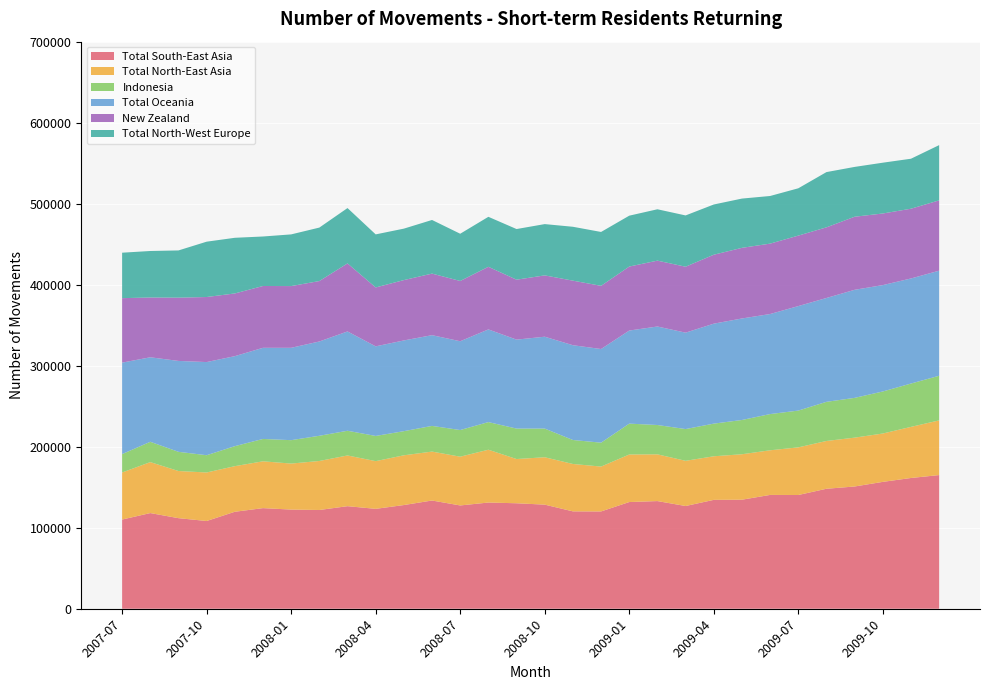

Reading right to left, transcribe all the data shown in this chart.

Total South-East Asia: 2009-12=165000	2009-11=161400	2009-10=156600	2009-09=150900	2009-08=148100	2009-07=140400	2009-06=140500	2009-05=134600	2009-04=134400	2009-03=126800	2009-02=132900	2009-01=131700	2008-12=120100	2008-11=120200	2008-10=128500	2008-09=130200	2008-08=131100	2008-07=127500	2008-06=133600	2008-05=128000	2008-04=123300	2008-03=126600	2008-02=121900	2008-01=122400	2007-12=124200	2007-11=119700	2007-10=108300	2007-09=111800	2007-08=118100	2007-07=110100
Total North-East Asia: 2009-12=67500	2009-11=63100	2009-10=59700	2009-09=60300	2009-08=59000	2009-07=58800	2009-06=55100	2009-05=56100	2009-04=53800	2009-03=55800	2009-02=57700	2009-01=58700	2008-12=55400	2008-11=58500	2008-10=58500	2008-09=54600	2008-08=65200	2008-07=60200	2008-06=60400	2008-05=61400	2008-04=58900	2008-03=62600	2008-02=60500	2008-01=56800	2007-12=57800	2007-11=56300	2007-10=59900	2007-09=58200	2007-08=62900	2007-07=58100
Indonesia: 2009-12=55100	2009-11=53500	2009-10=51900	2009-09=49100	2009-08=48300	2009-07=45400	2009-06=44700	2009-05=42300	2009-04=40300	2009-03=39200	2009-02=36200	2009-01=38100	2008-12=29500	2008-11=29600	2008-10=35400	2008-09=37600	2008-08=34100	2008-07=32900	2008-06=31700	2008-05=29800	2008-04=31100	2008-03=30500	2008-02=31100	2008-01=28900	2007-12=27600	2007-11=24700	2007-10=21300	2007-09=23700	2007-08=25100	2007-07=22700
Total Oceania: 2009-12=129700	2009-11=129700	2009-10=131300	2009-09=133400	2009-08=128200	2009-07=129000	2009-06=123500	2009-05=125300	2009-04=123400	2009-03=119000	2009-02=121600	2009-01=114900	2008-12=115600	2008-11=117000	2008-10=113400	2008-09=109800	2008-08=114400	2008-07=109600	2008-06=112000	2008-05=112000	2008-04=110600	2008-03=122600	2008-02=116400	2008-01=114000	2007-12=112500	2007-11=111100	2007-10=115000	2007-09=112200	2007-08=104300	2007-07=112900
New Zealand: 2009-12=86800	2009-11=86100	2009-10=88400	2009-09=90200	2009-08=87200	2009-07=87000	2009-06=86900	2009-05=87200	2009-04=85100	2009-03=81400	2009-02=81300	2009-01=79000	2008-12=78000	2008-11=79700	2008-10=75700	2008-09=74000	2008-08=77300	2008-07=74400	2008-06=76000	2008-05=74500	2008-04=72700	2008-03=84000	2008-02=74600	2008-01=76200	2007-12=76300	2007-11=77400	2007-10=80300	2007-09=78100	2007-08=73800	2007-07=79600
Total North-West Europe: 2009-12=68200	2009-11=61700	2009-10=62700	2009-09=61500	2009-08=68200	2009-07=58400	2009-06=58800	2009-05=60800	2009-04=62000	2009-03=63300	2009-02=63400	2009-01=62800	2008-12=66500	2008-11=66500	2008-10=63300	2008-09=62500	2008-08=61700	2008-07=58300	2008-06=66200	2008-05=63500	2008-04=65500	2008-03=68300	2008-02=66000	2008-01=63800	2007-12=61100	2007-11=68700	2007-10=68300	2007-09=58300	2007-08=57400	2007-07=56100